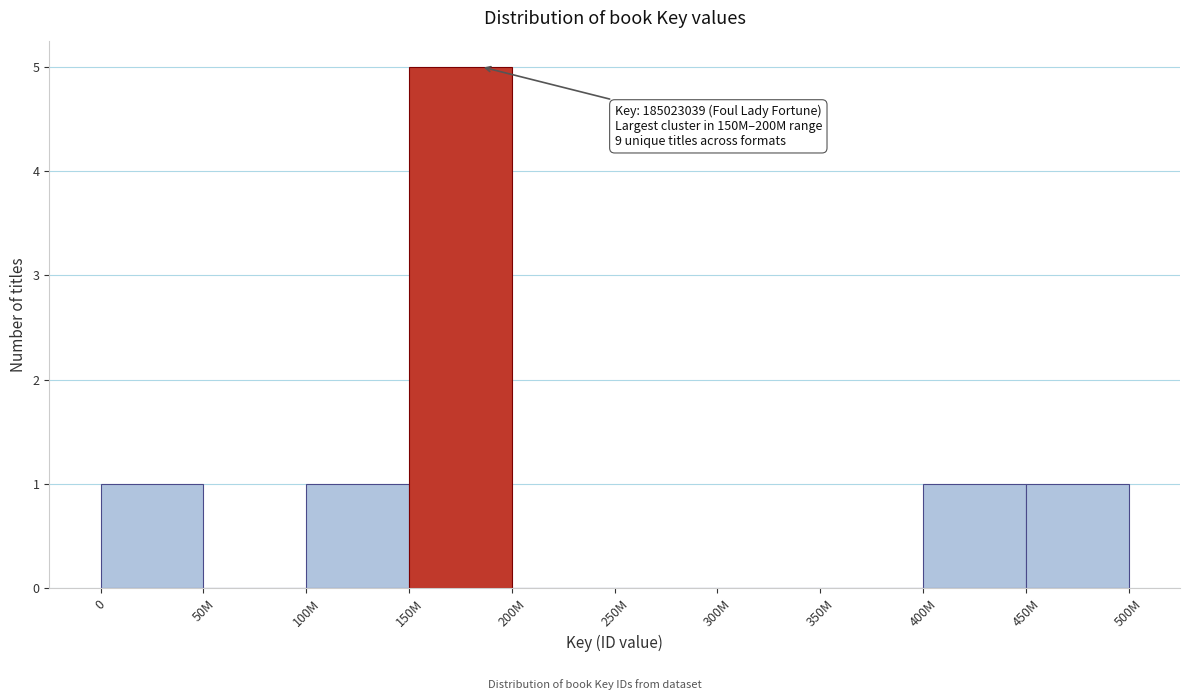

Reading left to right, extract all data points from this chart.

0=1	50M=0	100M=1	150M=5	200M=0	250M=0	300M=0	350M=0	400M=1	450M=1